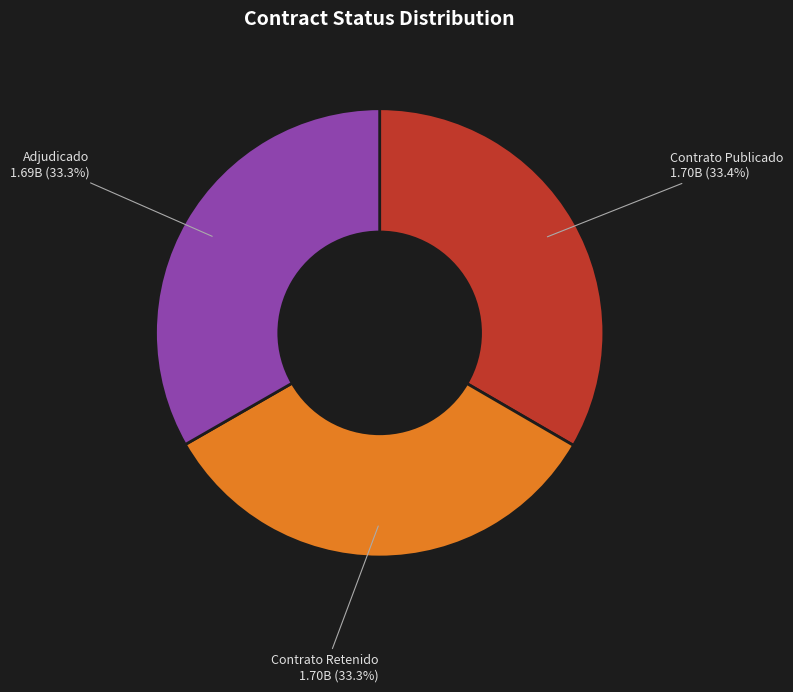

Is there a majority slice in this chart?

No